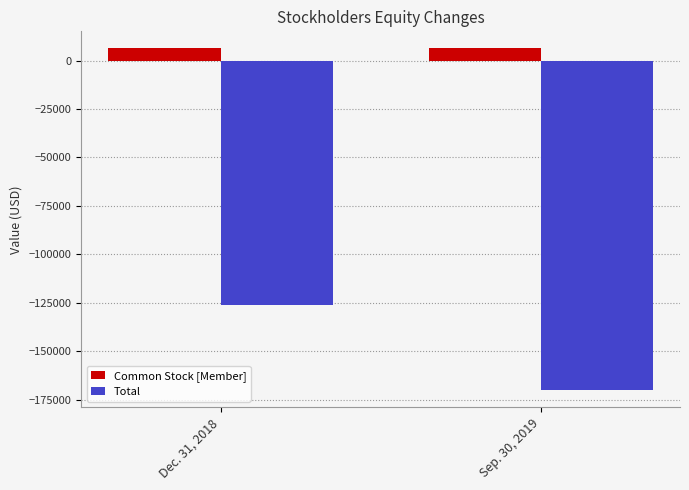

Rank the categories by Total value from highest to lowest.

Dec. 31, 2018, Sep. 30, 2019